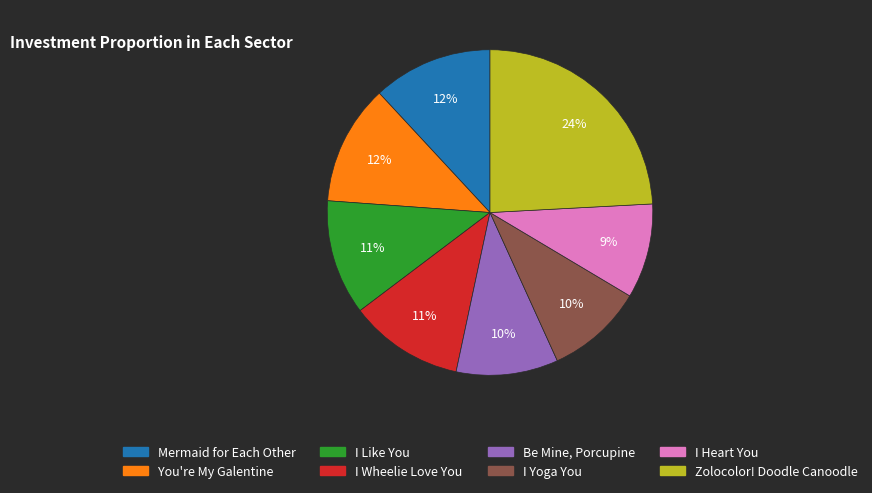

How many slices are in this pie chart?

8